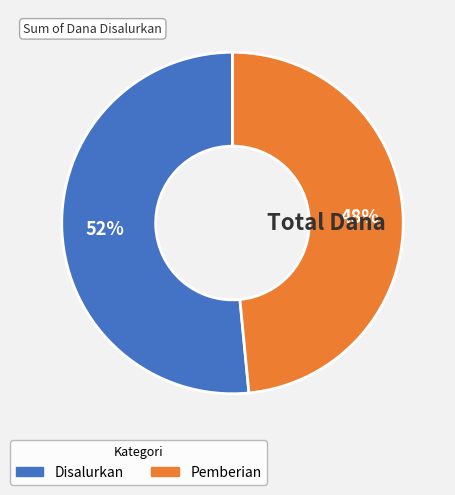

To the nearest percent, what is the average slice percentage?

50%